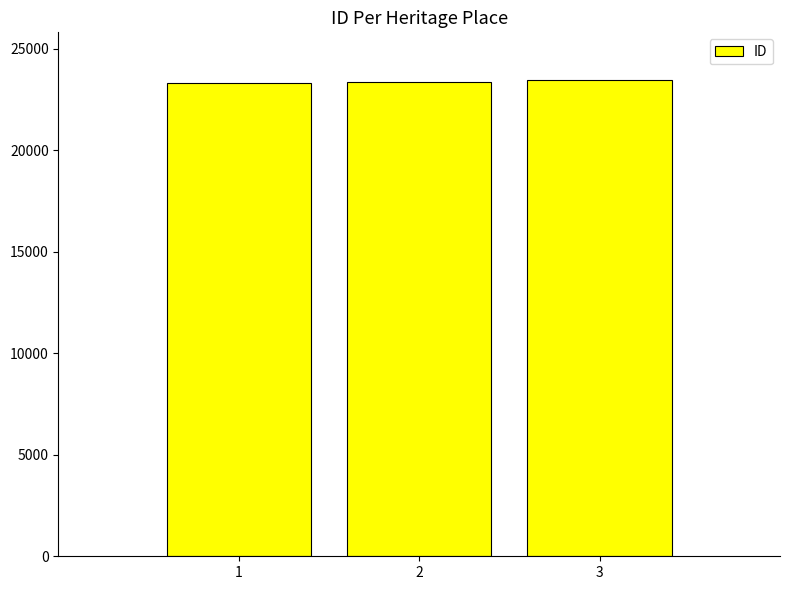

What value does the data have at 3, to the nearest 5?

23460